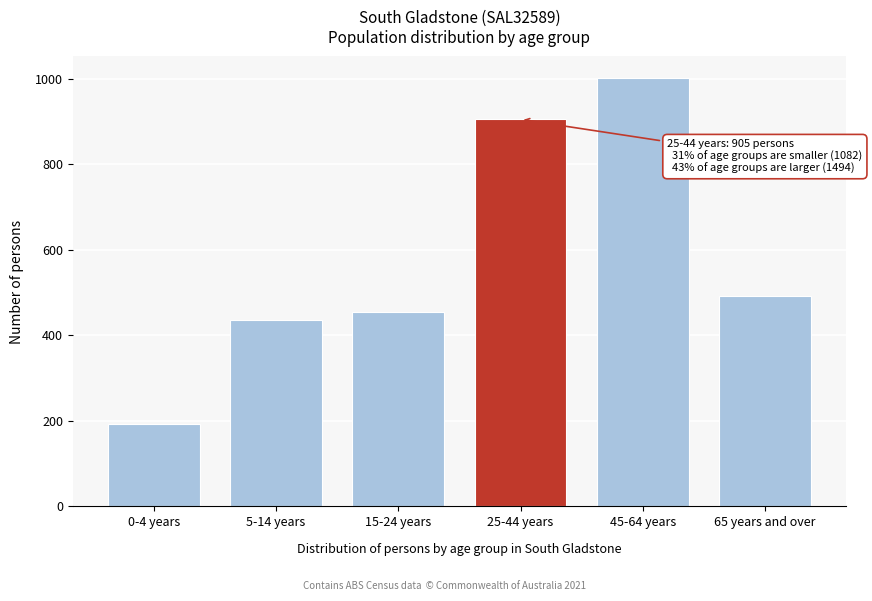

Reading right to left, transcribe all the data shown in this chart.

492	1002	905	454	436	192